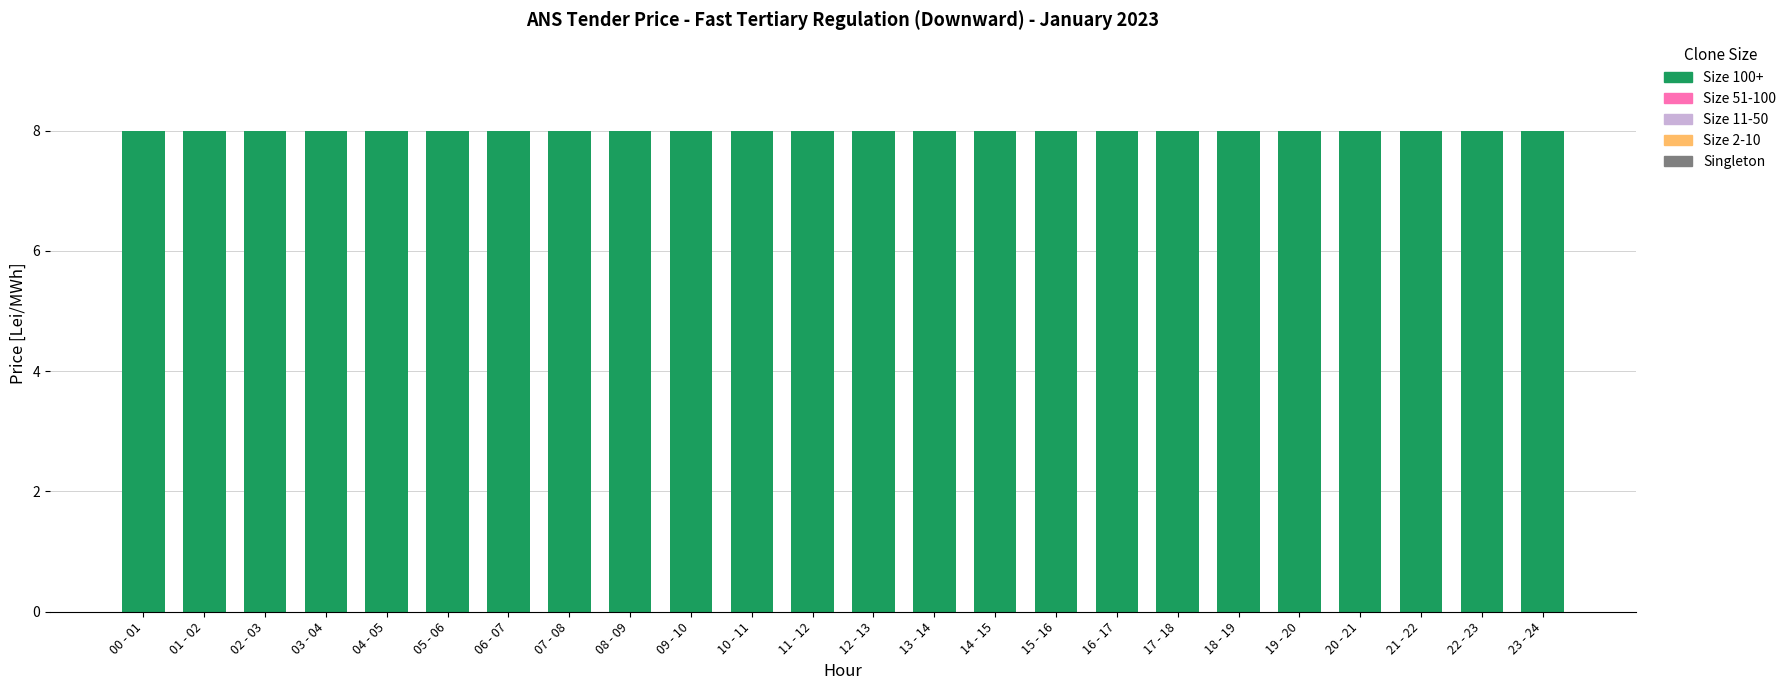

List the labels in order of Size 2-10 value, smallest first.

00 - 01, 01 - 02, 02 - 03, 03 - 04, 04 - 05, 05 - 06, 06 - 07, 07 - 08, 08 - 09, 09 - 10, 10 - 11, 11 - 12, 12 - 13, 13 - 14, 14 - 15, 15 - 16, 16 - 17, 17 - 18, 18 - 19, 19 - 20, 20 - 21, 21 - 22, 22 - 23, 23 - 24